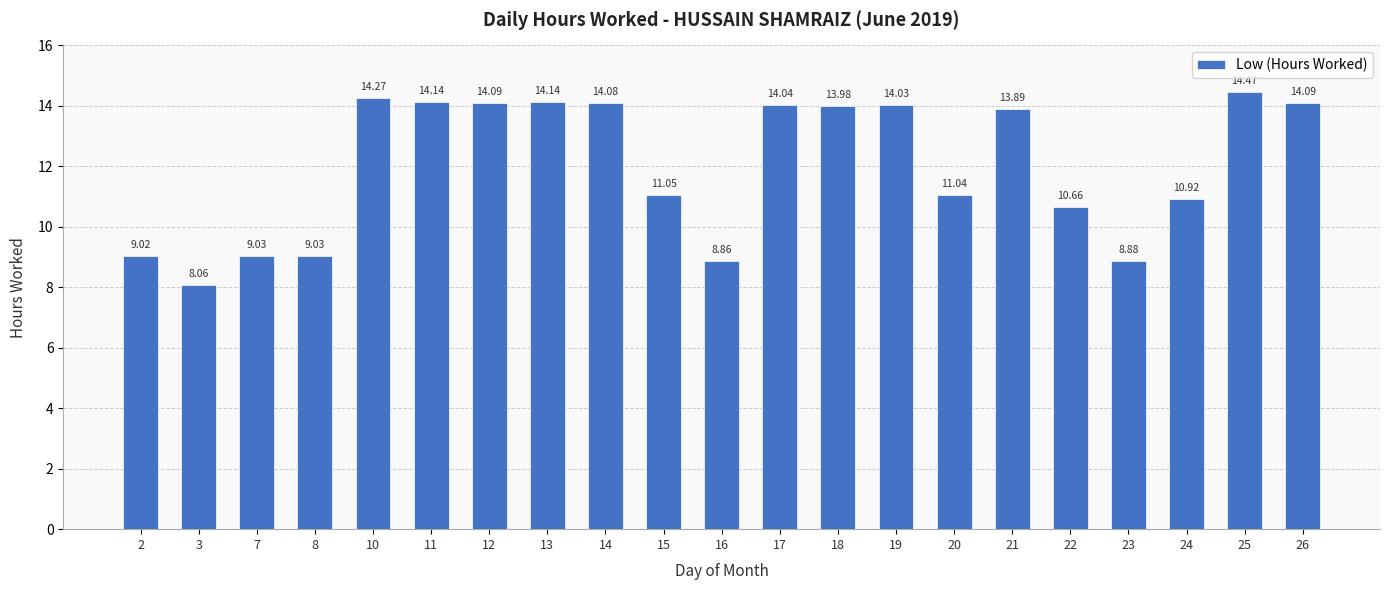

Is it true that the value at 13 is 3.9?

False